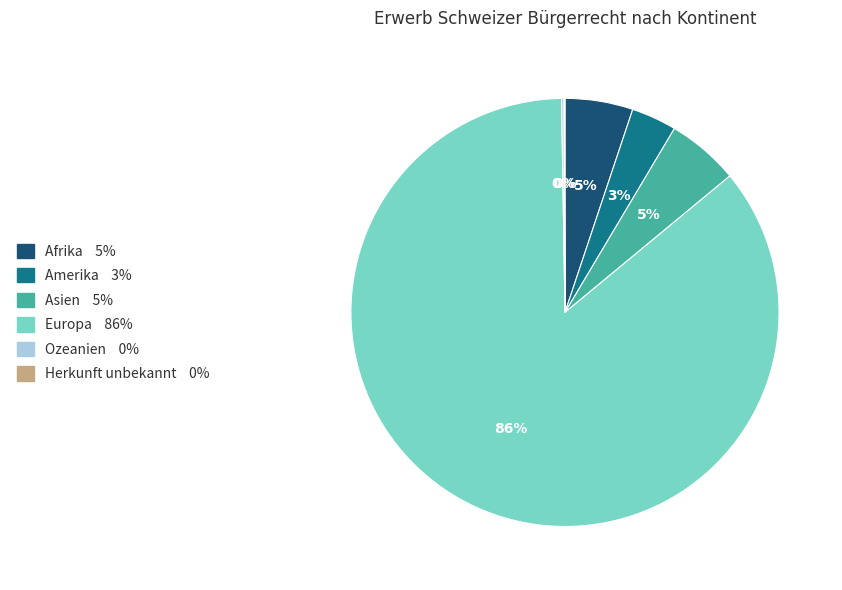

What is the majority slice?

Europa